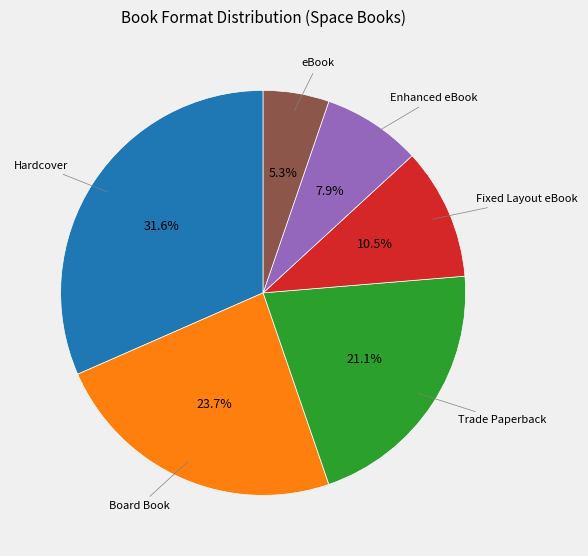

Is there a majority slice in this chart?

No